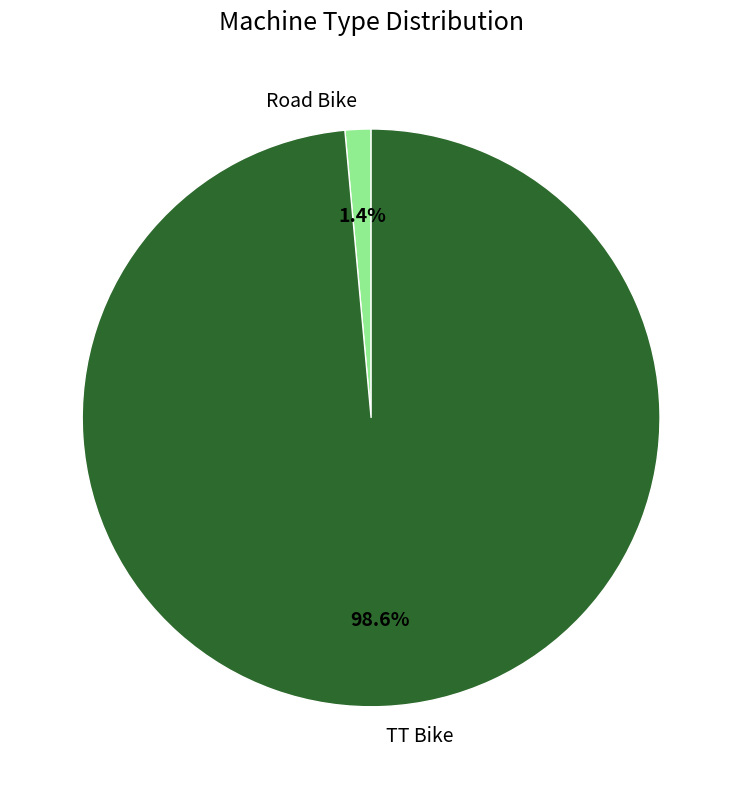

To the nearest percent, what is the combined percentage of TT Bike and Road Bike?

100%